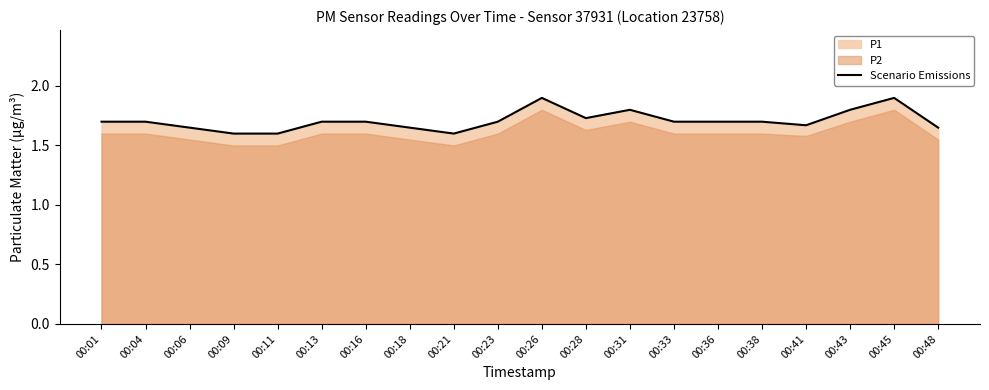

At which category does the data reach its first local peak?

00:26